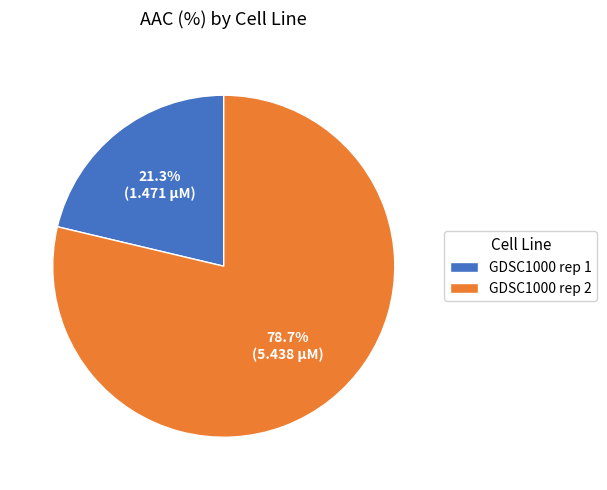

Approximately how many times larger is the value at GDSC1000 rep 1 compared to GDSC1000 rep 2?

0.3